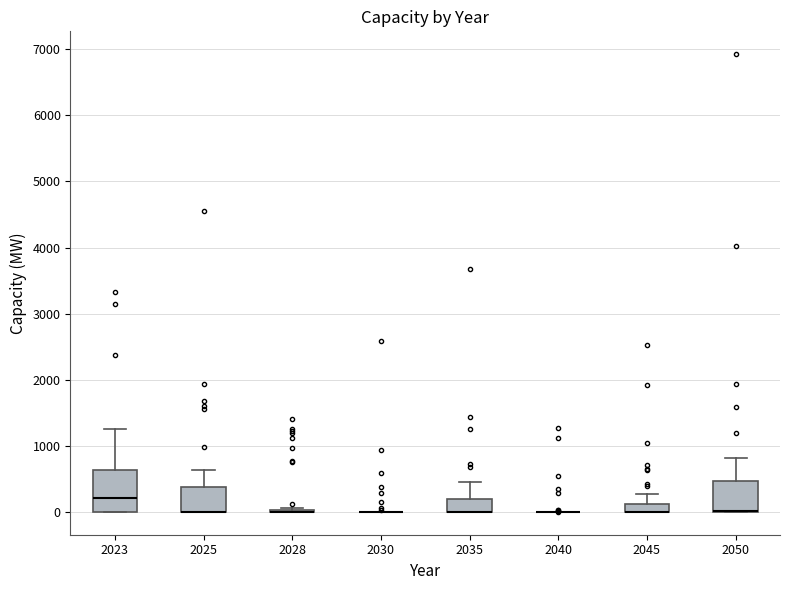

Which box is the tallest, from its lower edge to its upper edge?

2023